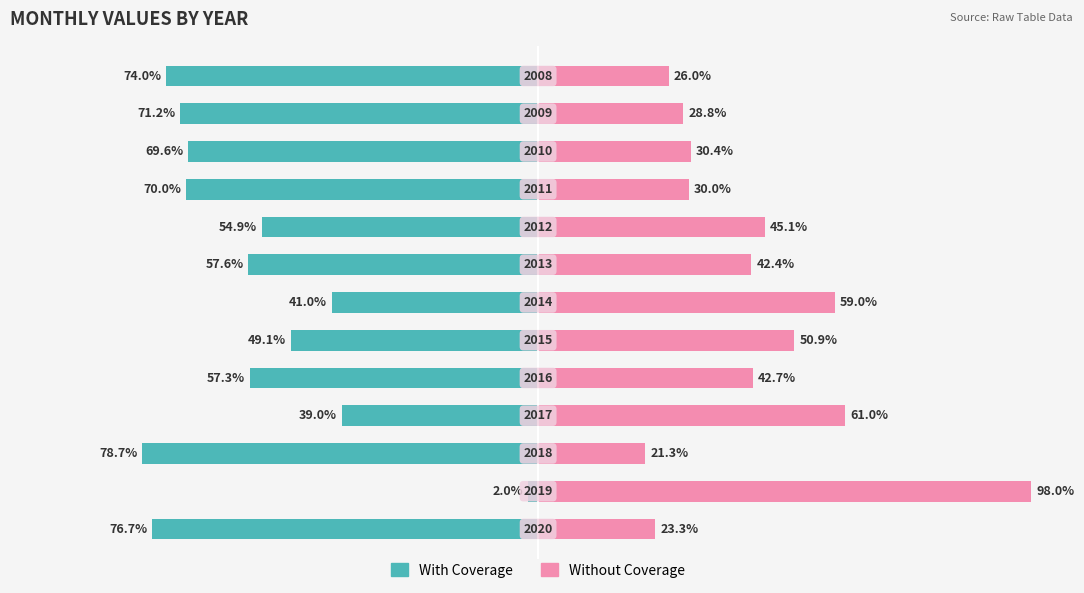

What is the value of the Without Coverage bar at the 5th from the left?

42.7